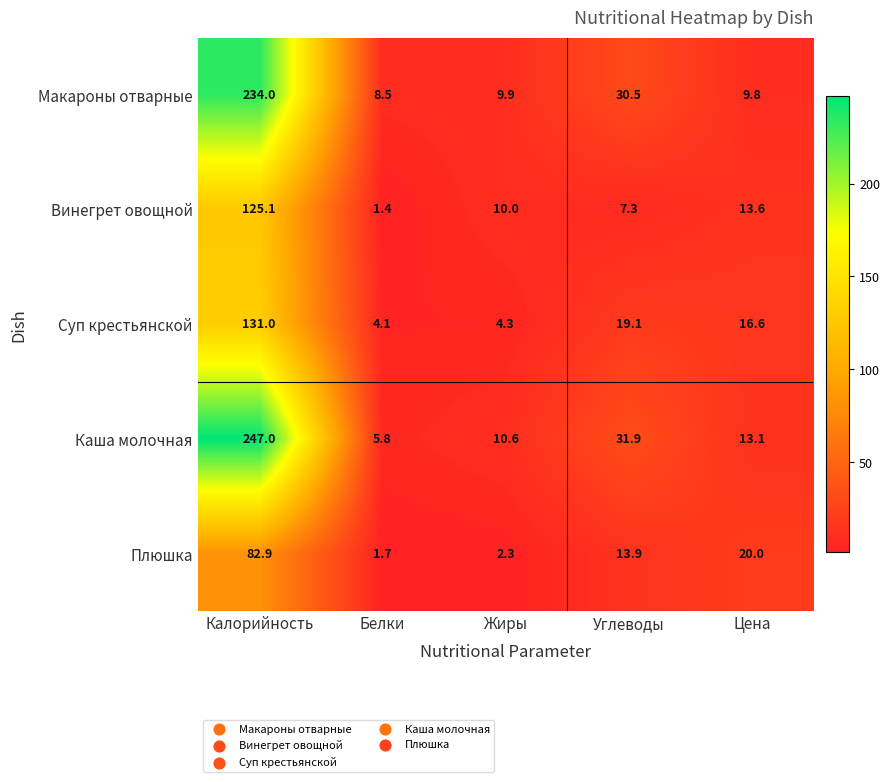

How many categories are shown in the chart?

5